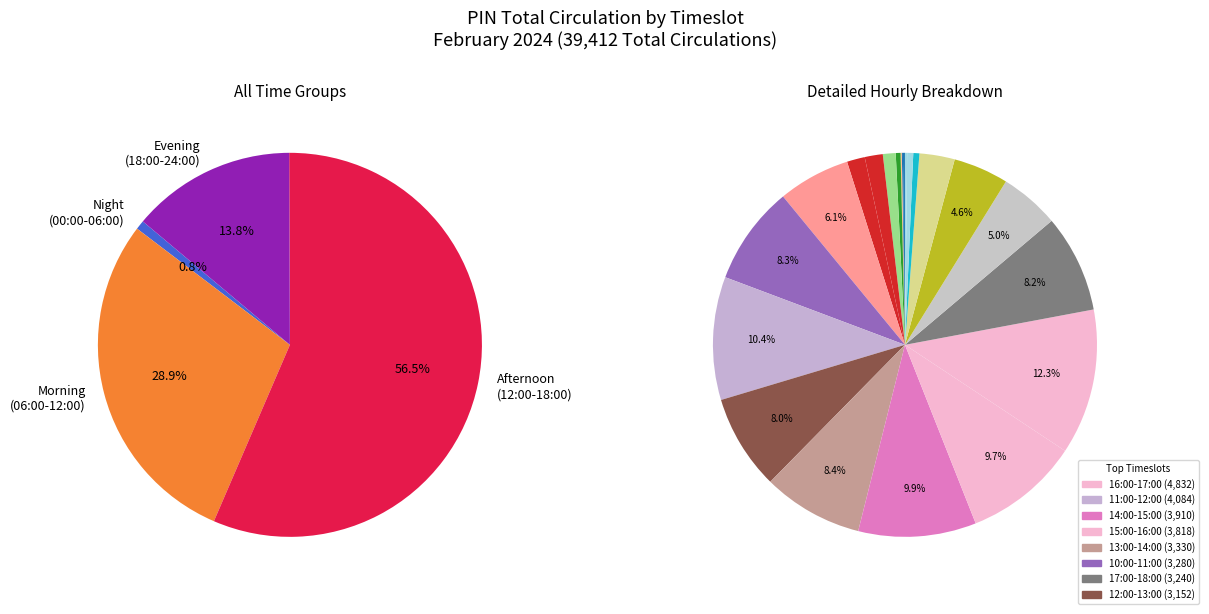

How many segments does this pie chart have?

24